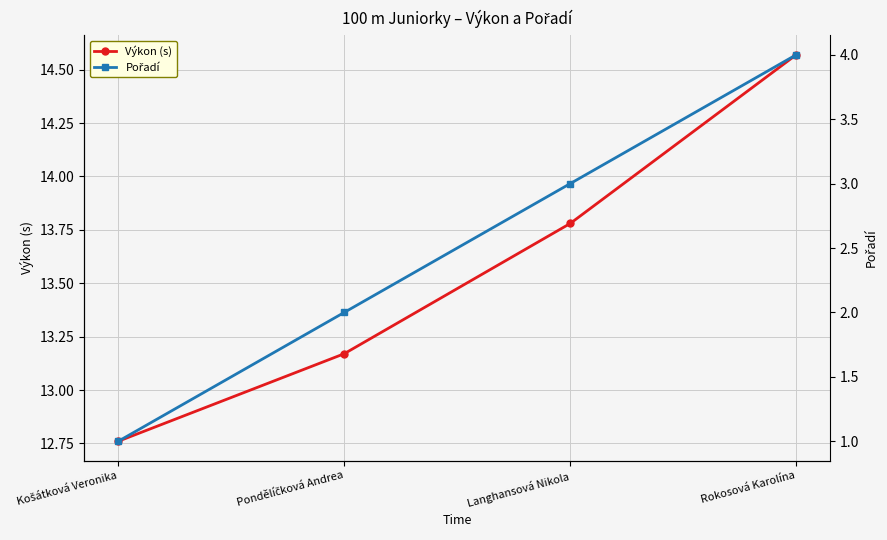

Reading left to right, list all the values displayed in this chart.

Výkon (s): Košátková Veronika=12.8	Pondělíčková Andrea=13.2	Langhansová Nikola=13.8	Rokosová Karolína=14.6
Pořadí: Košátková Veronika=1.0	Pondělíčková Andrea=2.0	Langhansová Nikola=3.0	Rokosová Karolína=4.0